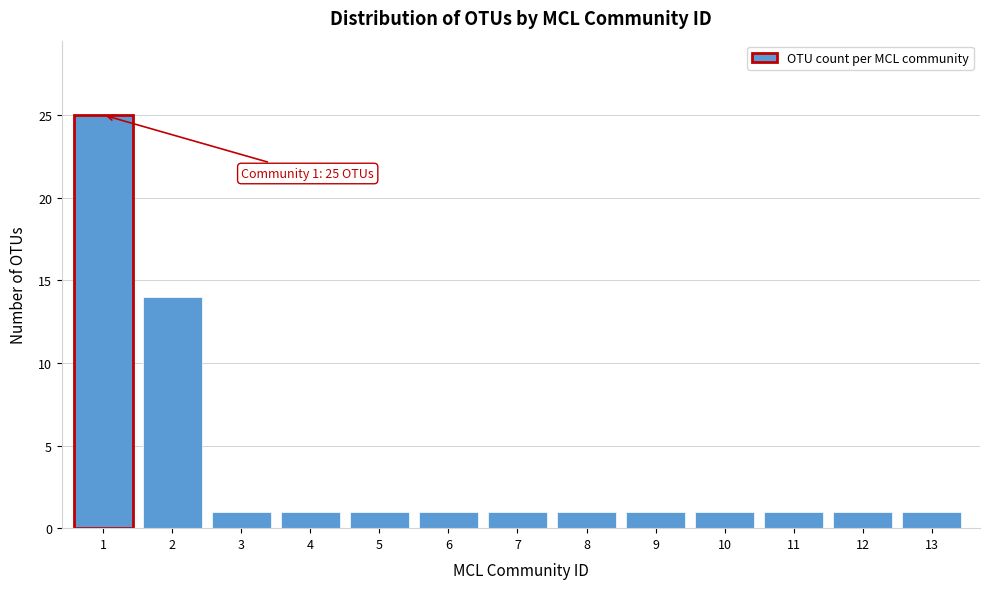

Reading left to right, extract all data points from this chart.

1=25	2=14	3=1	4=1	5=1	6=1	7=1	8=1	9=1	10=1	11=1	12=1	13=1